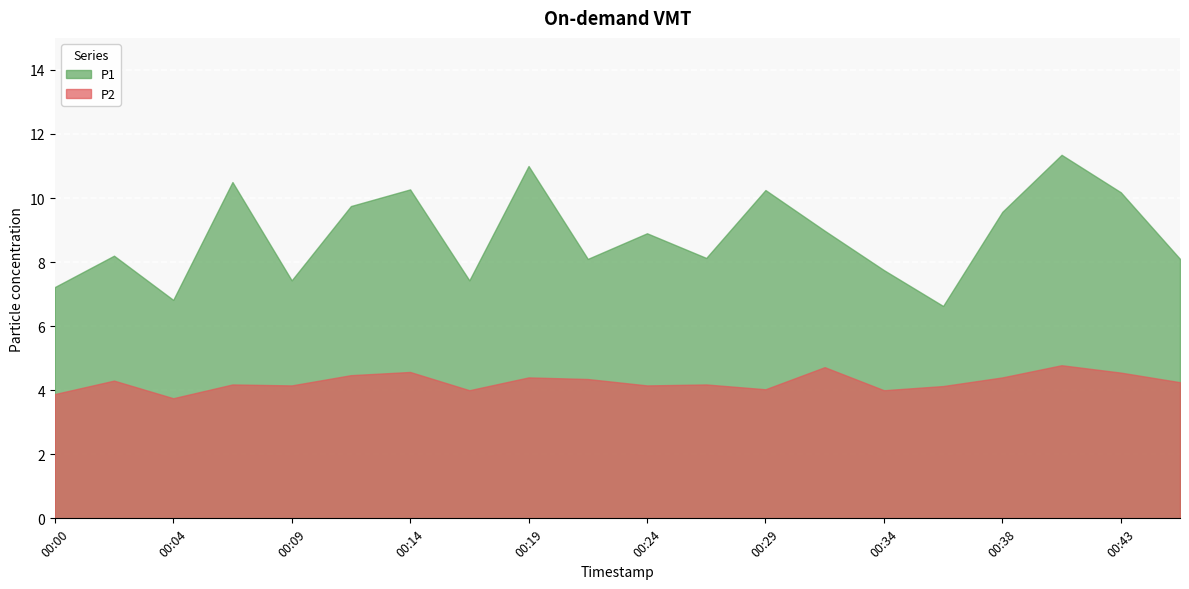

At which label does P2 reach its peak?

00:41